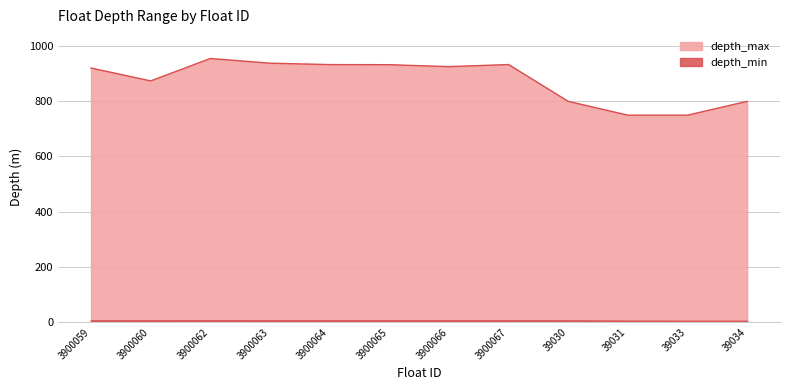

True or false: depth_max and depth_min intersect in this chart.

False